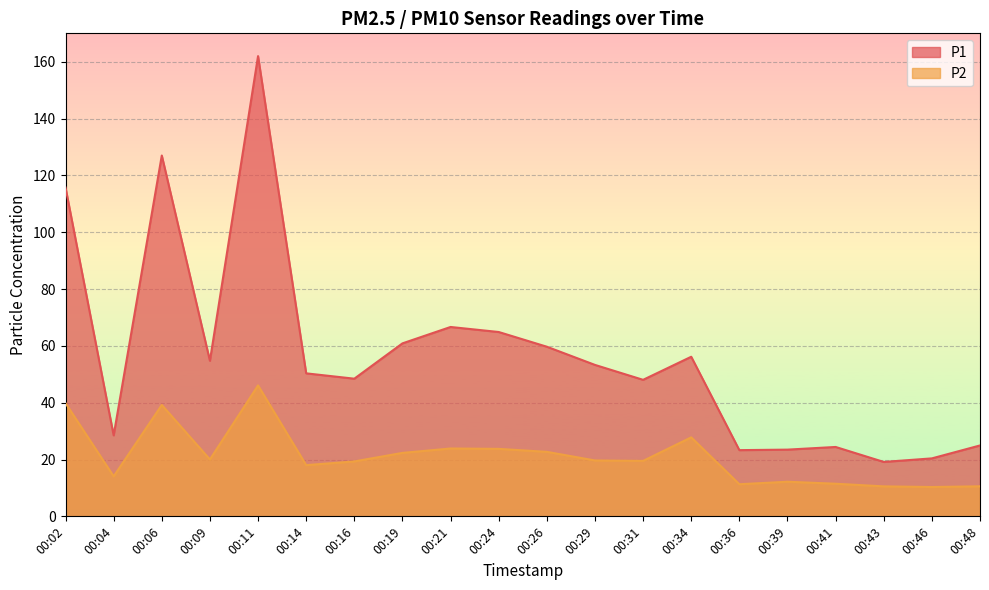

True or false: P1 and P2 cross at least once.

False